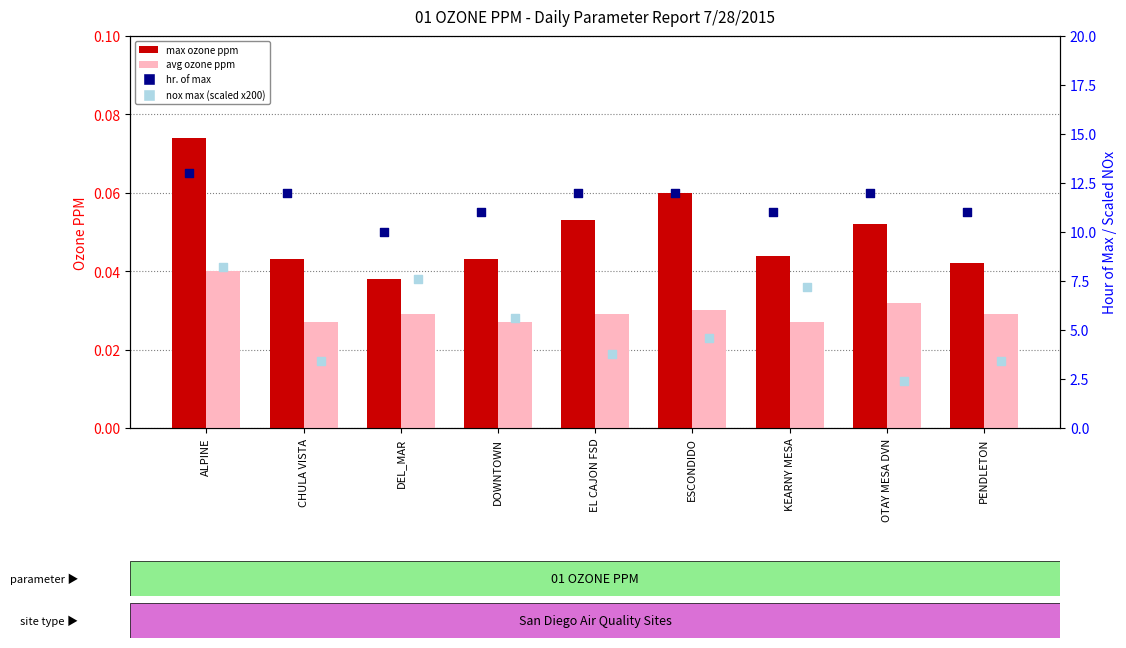

Is the value of avg ozone ppm at DOWNTOWN greater than the value of max ozone ppm at KEARNY MESA?

No